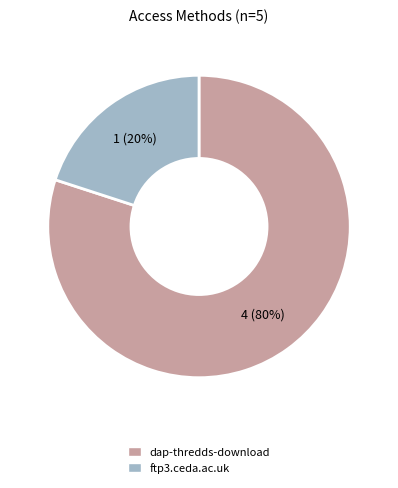

Which slice is the largest?

dap-thredds-download